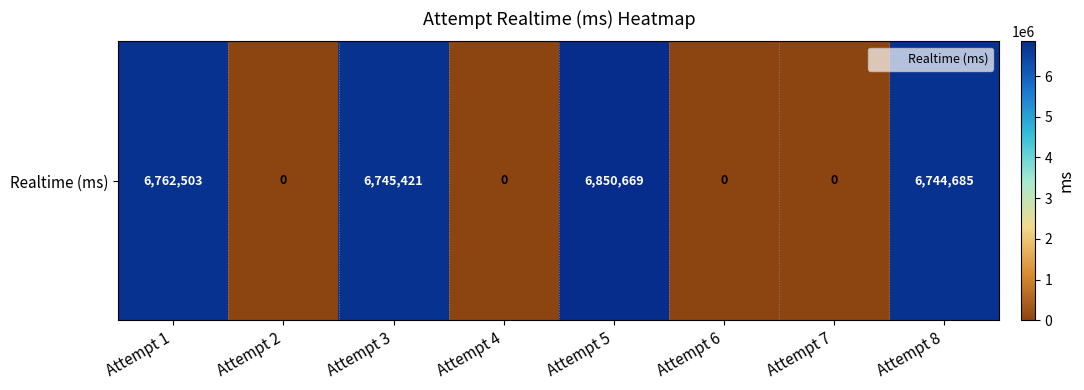

What is the difference between the maximum and minimum values?

6850669